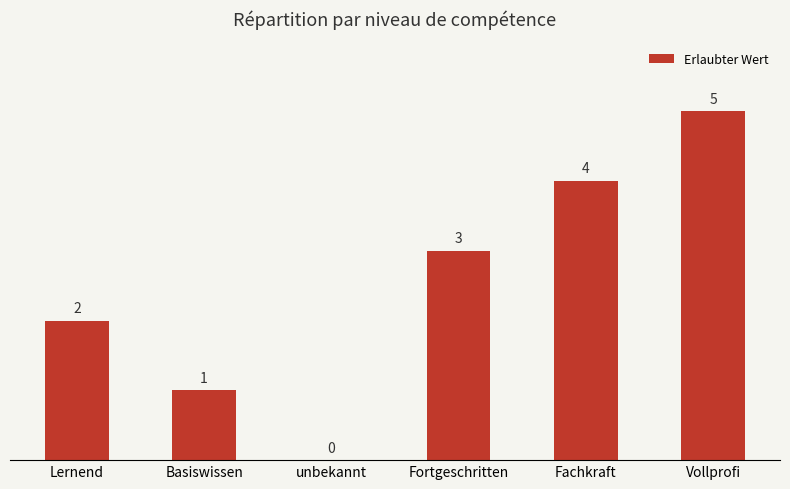

The chart shows a value of 1 at Lernend. True or false?

False